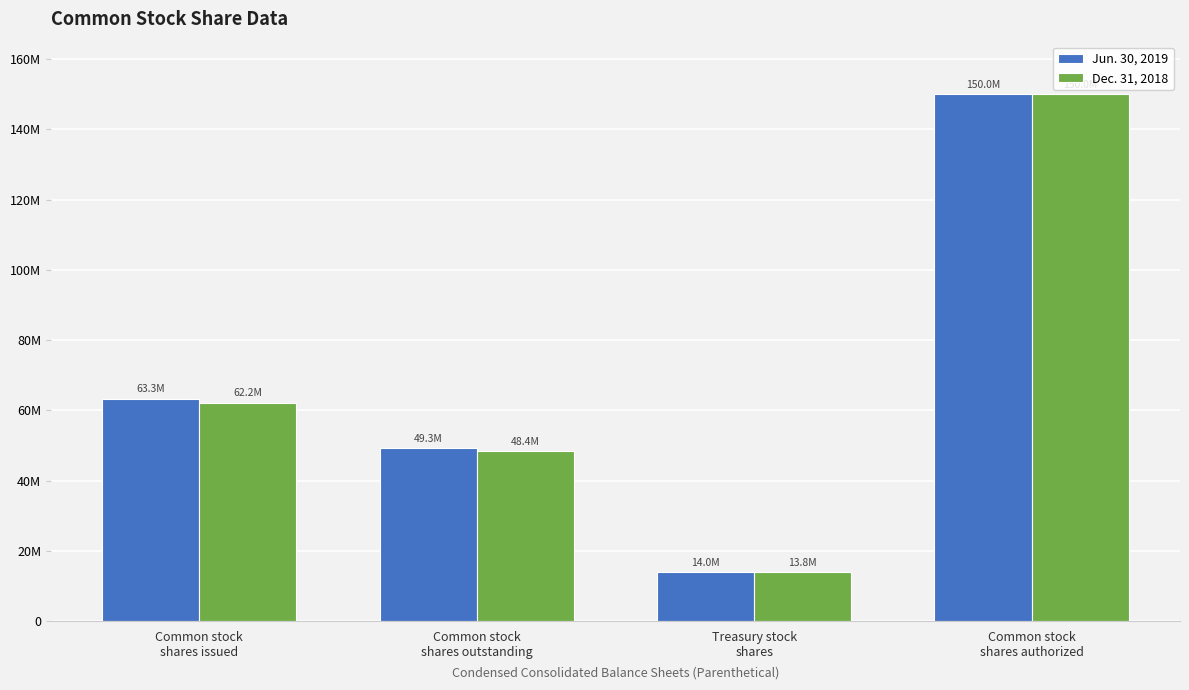

What is the label of the 1st bar from the left?

Common stock
shares issued